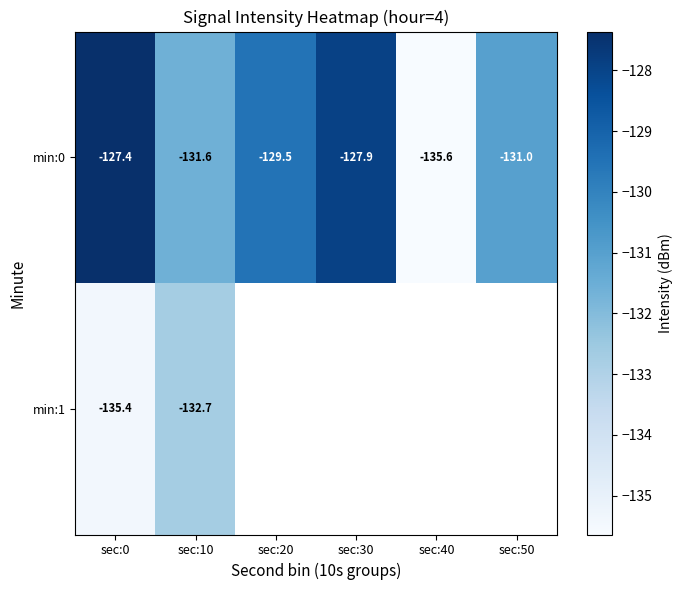

What is the difference between the second highest and minimum values in the min:0 series?

7.7